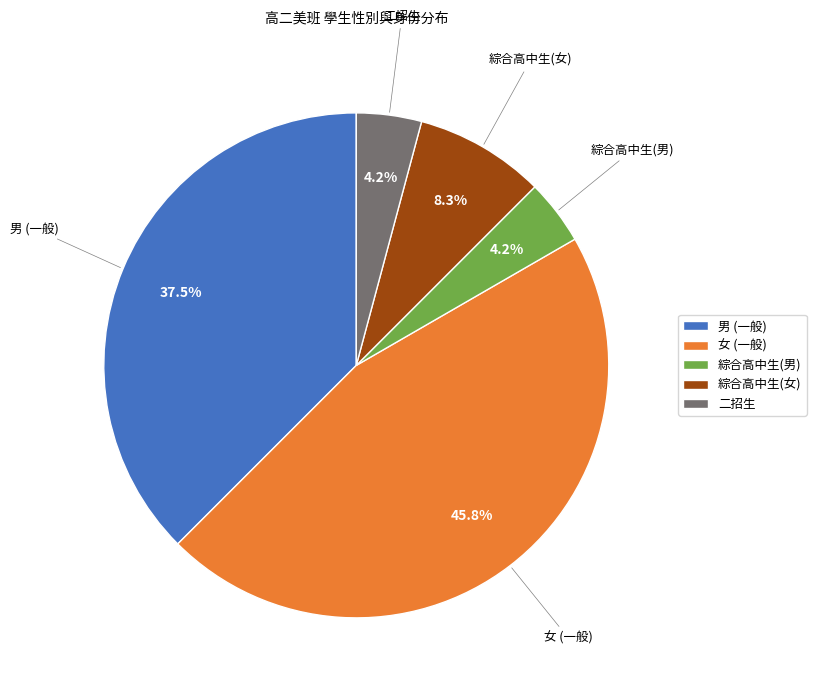

Combined, what portion of the pie is 綜合高中生(男) and 男 (一般)?

41.7%